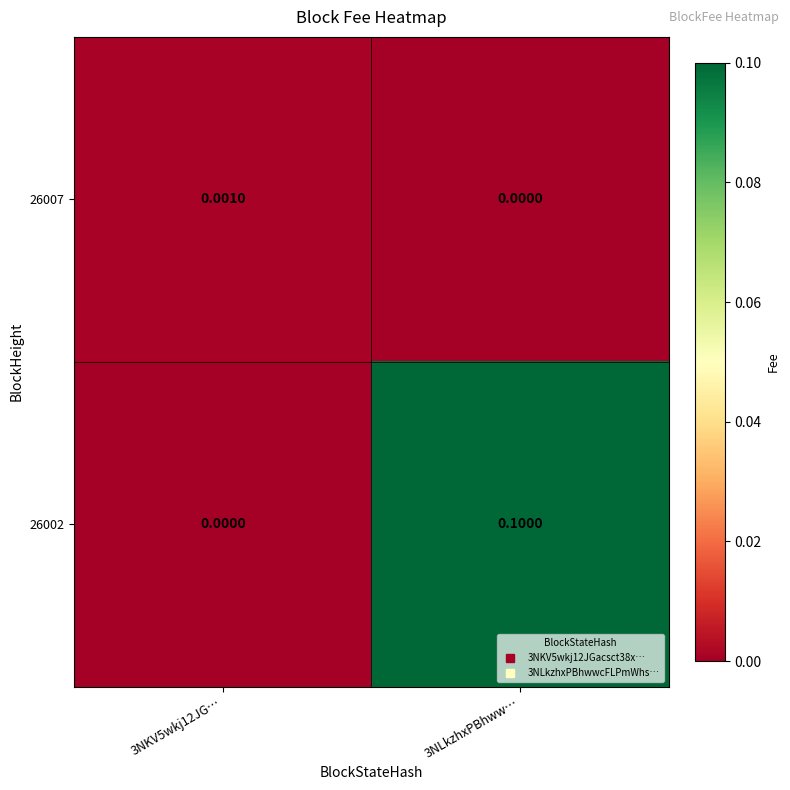

Reading left to right, list all the values displayed in this chart.

26007: 3NKV5wkj12JG…=0.0	3NLkzhxPBhww…=0.0
26002: 3NKV5wkj12JG…=0.0	3NLkzhxPBhww…=0.1